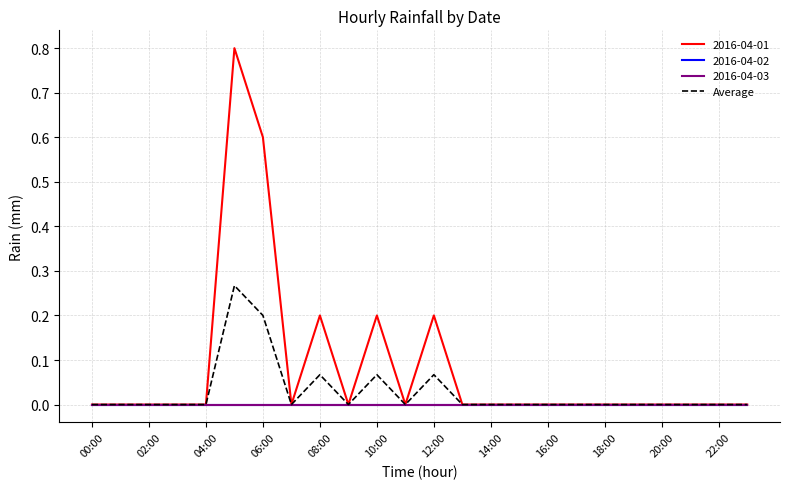

Does the chart display data point markers on the line(s)?

No